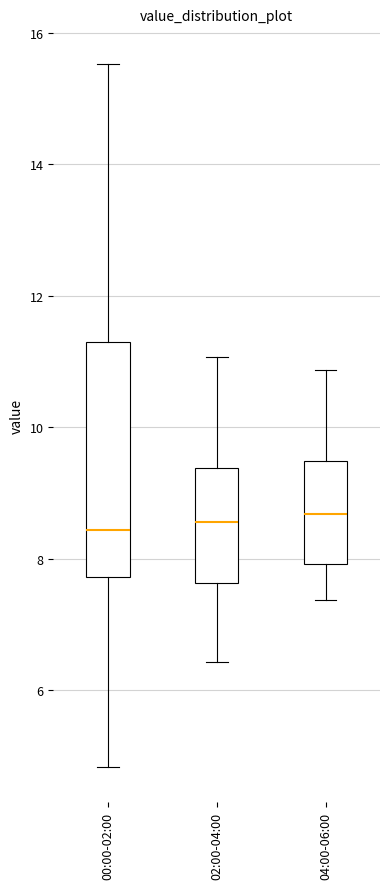

Reading left to right, transcribe this box plot: for each box, give where its median line is, the range the box spans, and where its two whiskers end, as read against the y-axis. The values are not printed on the chart, so give them approximately, as read against the axis.

00:00-02:00: median 8.4, box 7.8 to 11.2, whiskers 4.8 to 15.6
02:00-04:00: median 8.6, box 7.6 to 9.4, whiskers 6.4 to 11.0
04:00-06:00: median 8.6, box 8.0 to 9.4, whiskers 7.4 to 10.8